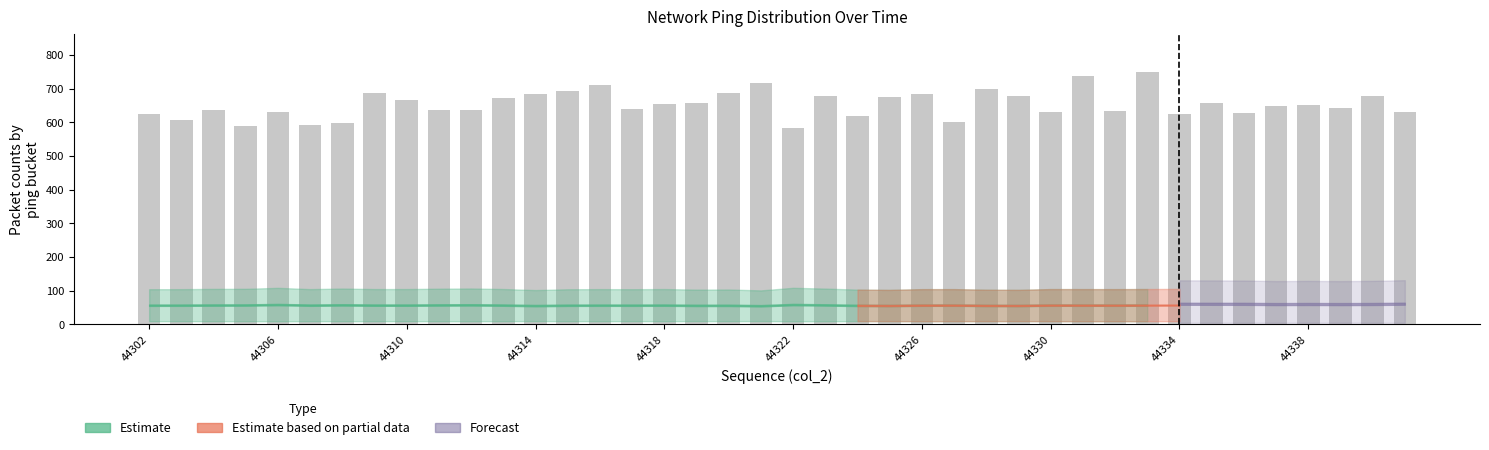

How many data points are less than 652?

20